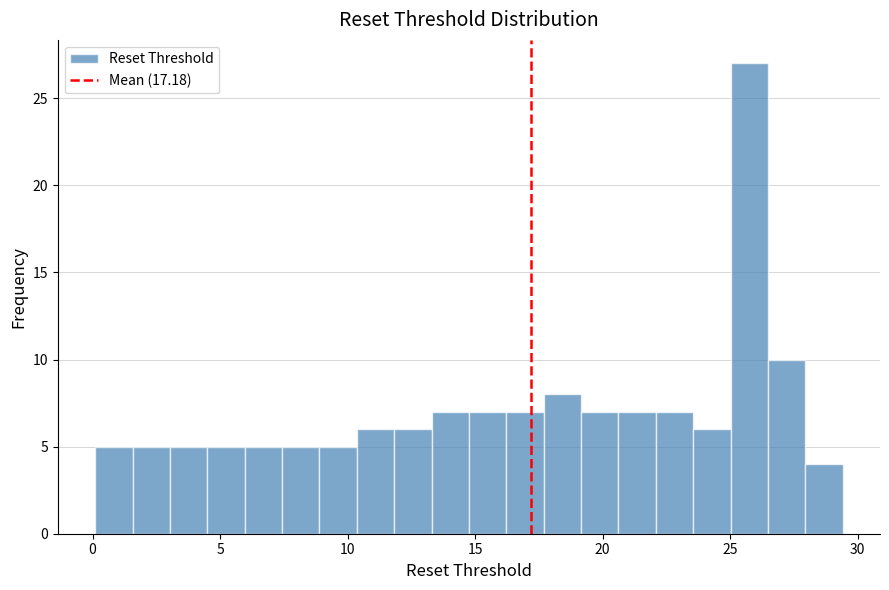

Read against the x-axis, roughly where is the centre of the tallest bar?

25.5